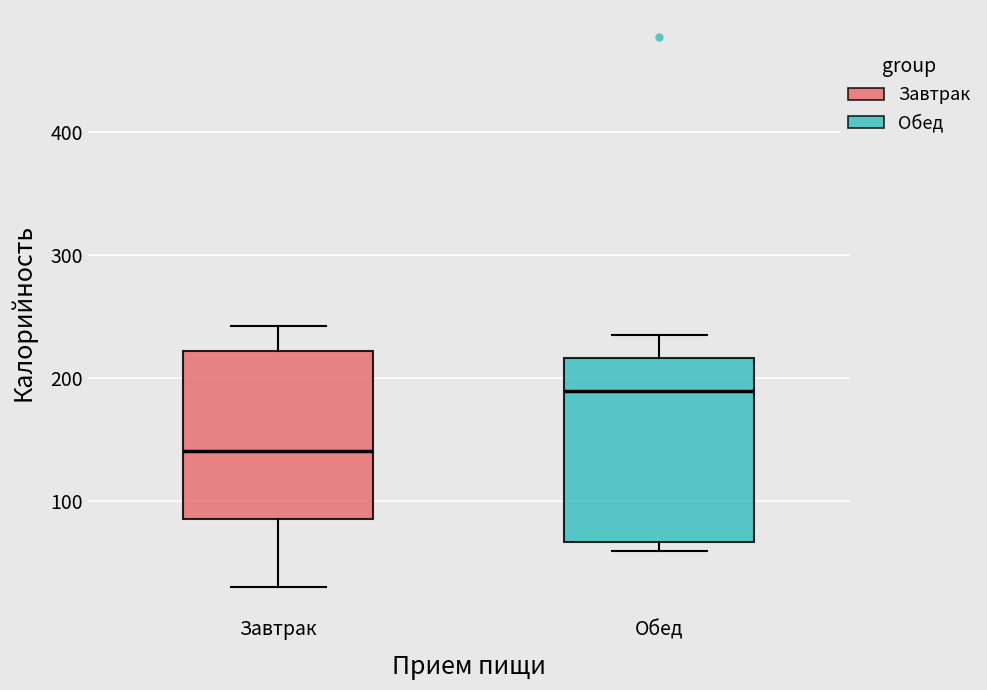

Where does the median line of the box for Завтрак sit on the y-axis? The values are not printed on the chart, so give them approximately, as read against the axis.

140